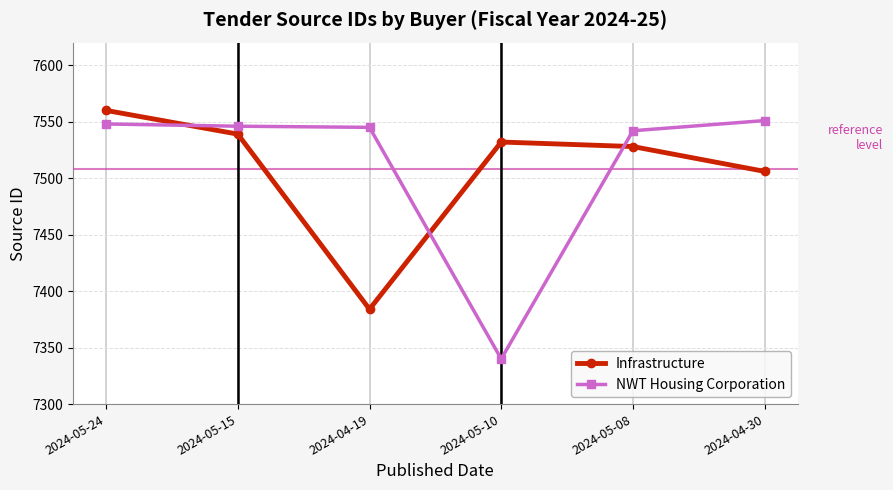

At how many categories does at least one series exceed 7537?

5